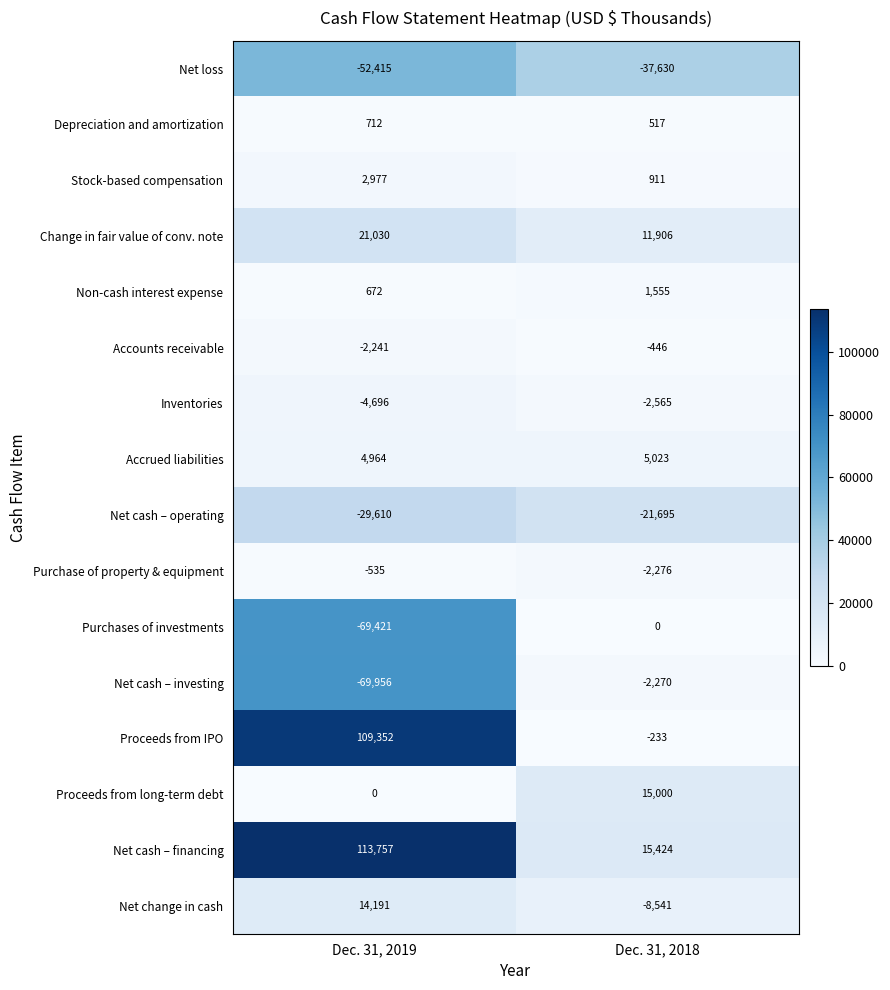

At which label does Net cash – operating reach its peak?

Dec. 31, 2018